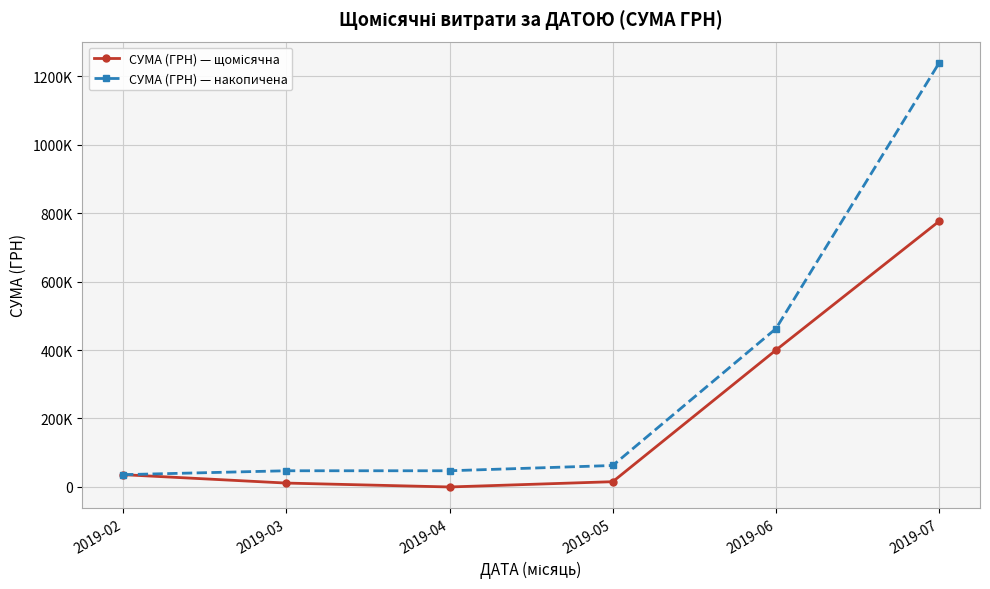

Reading right to left, what are all the values shown in this chart?

СУМА (ГРН) — щомісячна: 776195.5	399805.0	15403.7	0.0	11384.4	35951.3
СУМА (ГРН) — накопичена: 1238739.9	462544.4	62739.4	47335.7	47335.7	35951.3